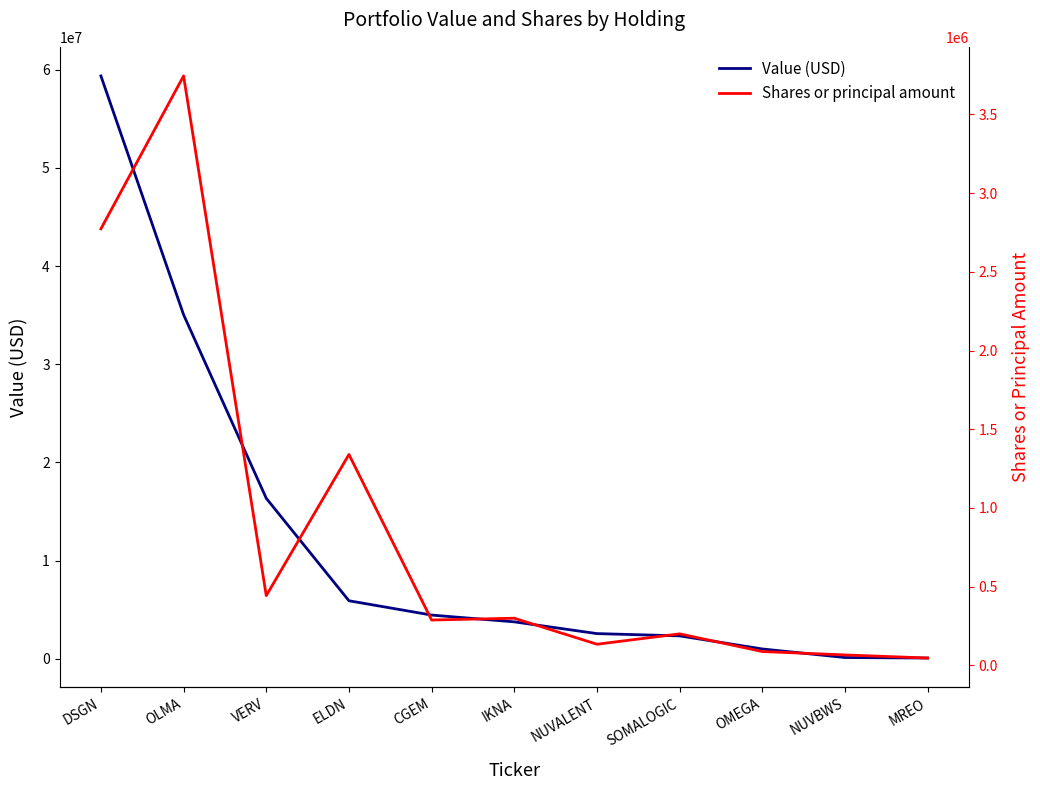

How many data points in Shares or principal amount are less than 288458?

5